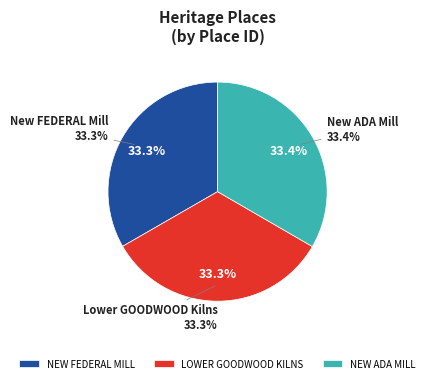

To the nearest percent, what is the average slice percentage?

33%